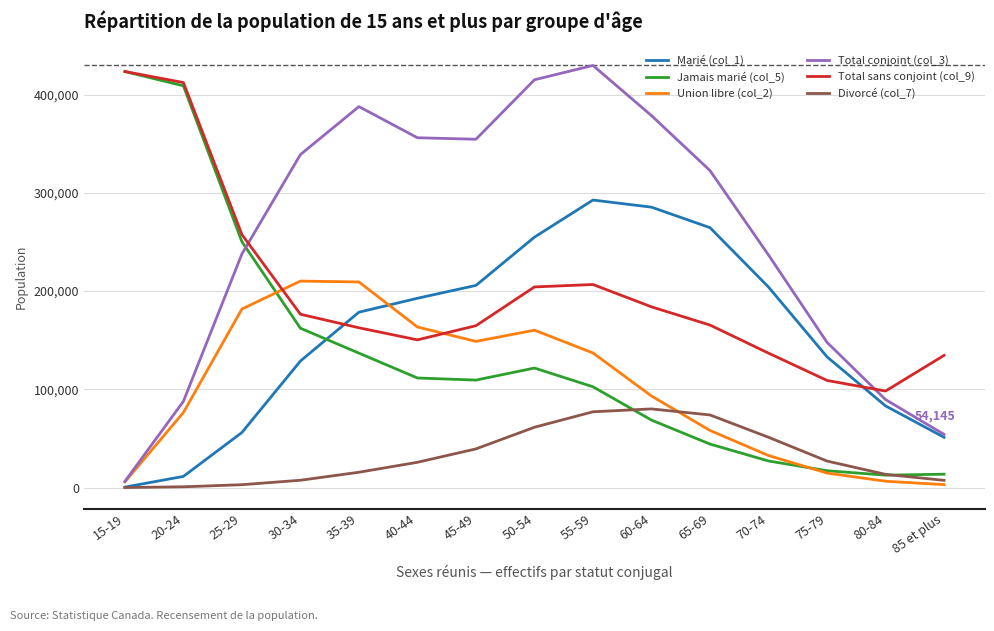

What are all the series names shown in the legend?

Marié (col_1), Jamais marié (col_5), Union libre (col_2), Total conjoint (col_3), Total sans conjoint (col_9), Divorcé (col_7)